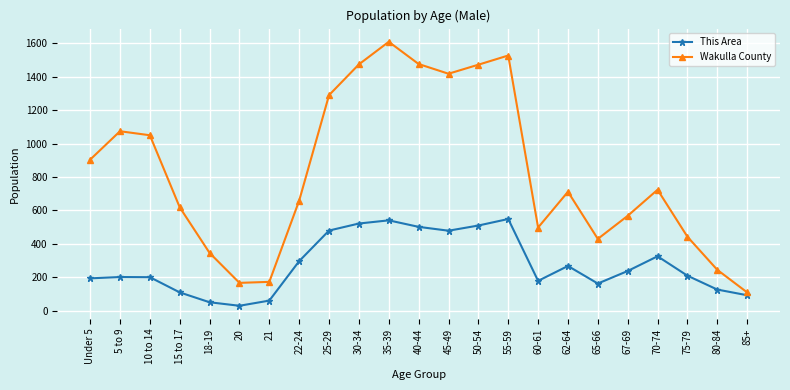

List the series in order of their overall mean, lowest first.

This Area, Wakulla County